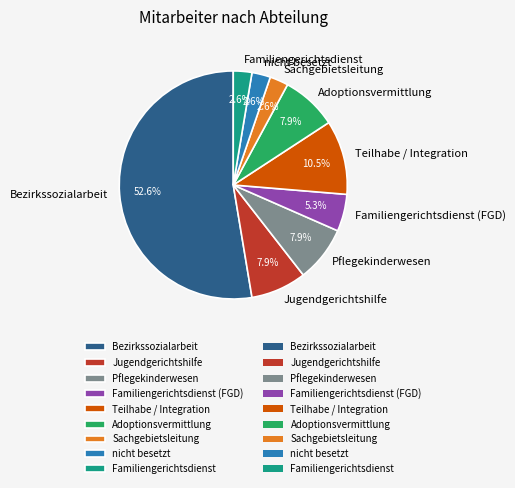

True or false: Jugendgerichtshilfe accounts for 8% of the total.

True